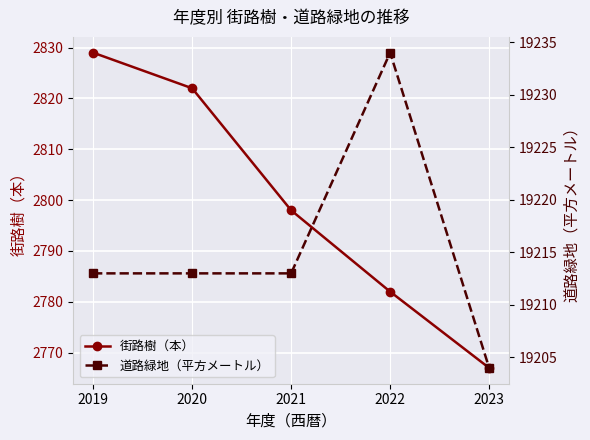

True or false: 道路緑地（平方メートル） and 街路樹（本） cross at least once.

False